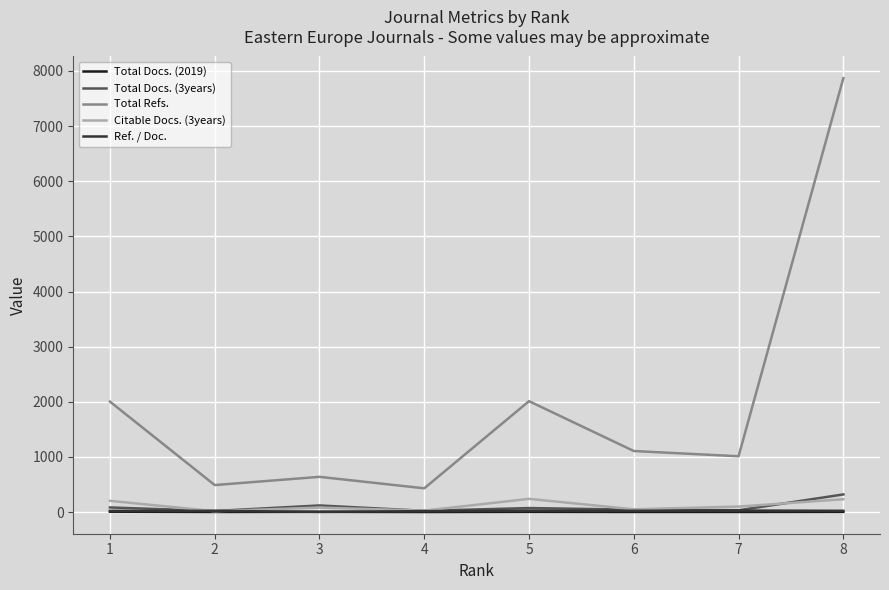

True or false: Total Docs. (2019) and Total Refs. cross at least once.

False